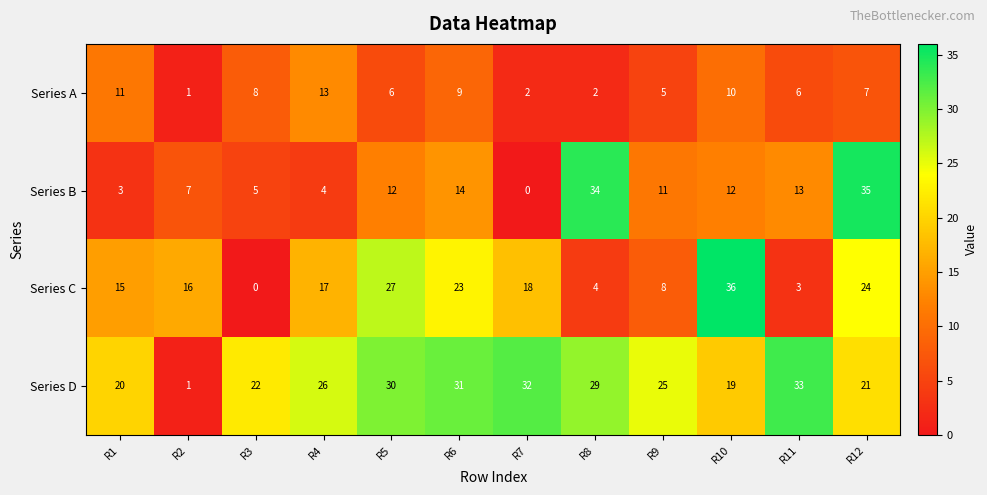

What is the difference between the Series C values at R7 and R10?

18